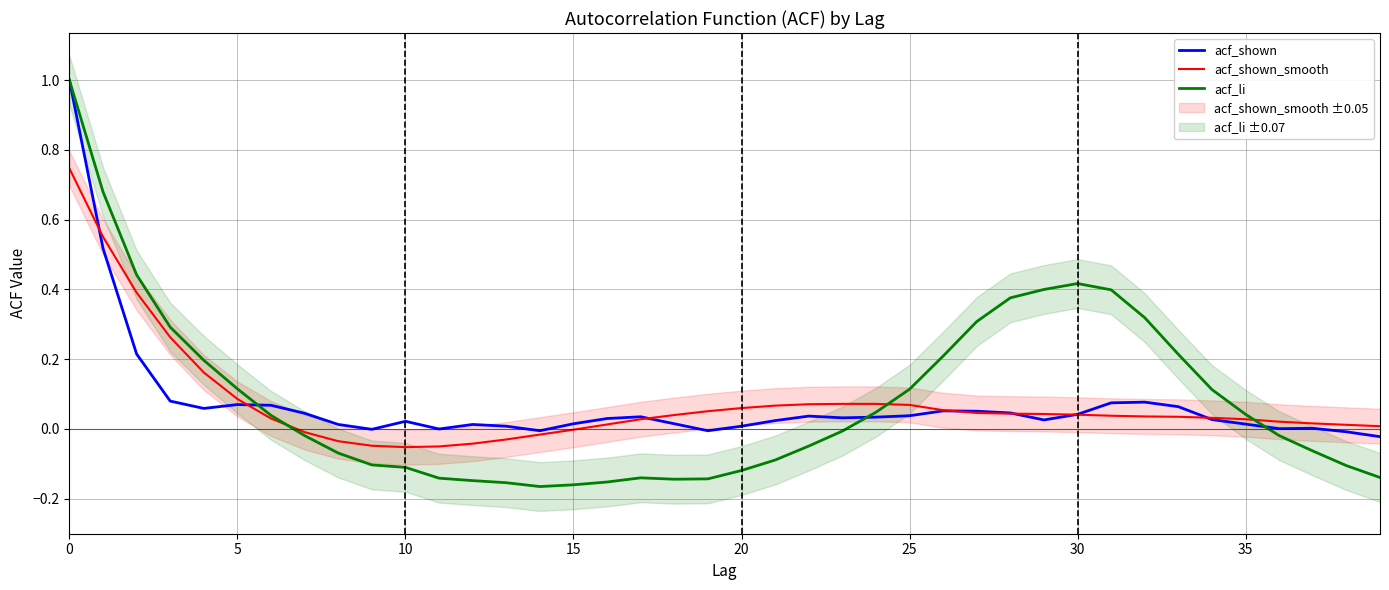

List the series in order of their peak value, highest first.

acf_shown, acf_li, acf_shown_smooth